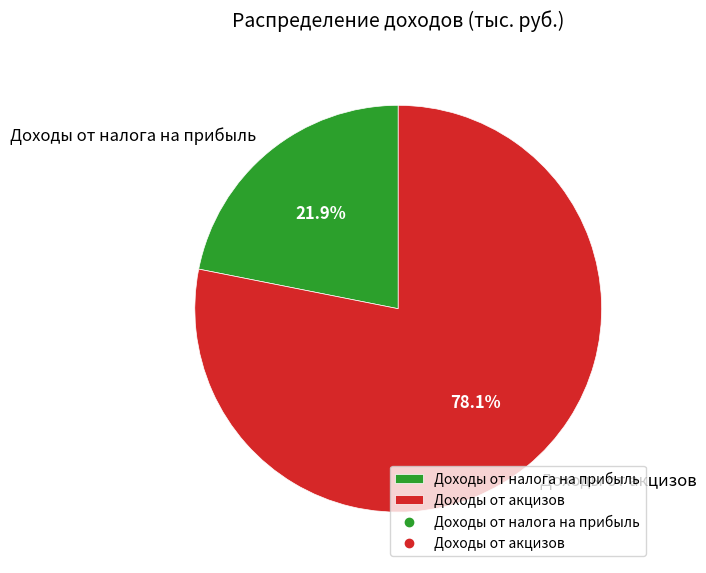

Which slice is the smallest?

Доходы от налога на прибыль